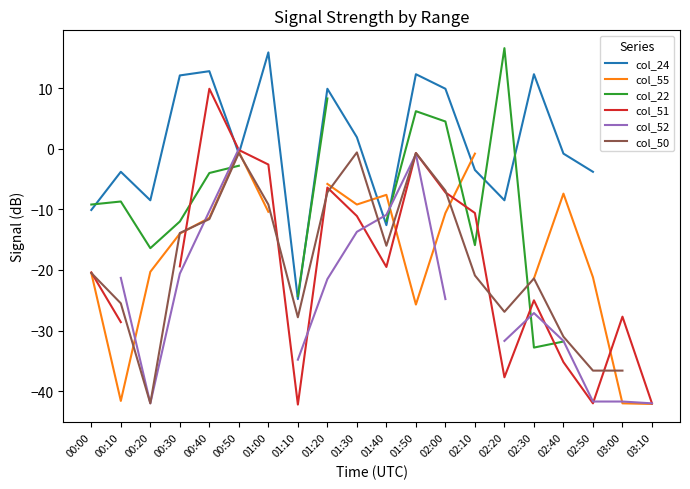

What is the sum of the col_52 values at 03:00 and 01:20?

-63.2